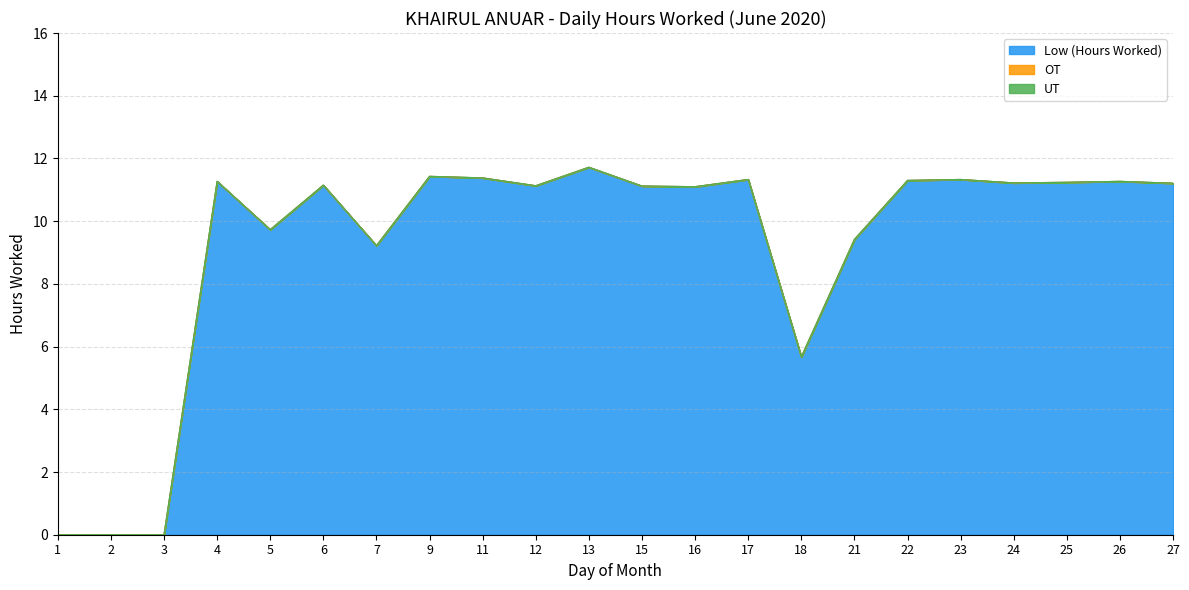

The Low (Hours Worked) series shows 0.0 at 1. True or false?

True